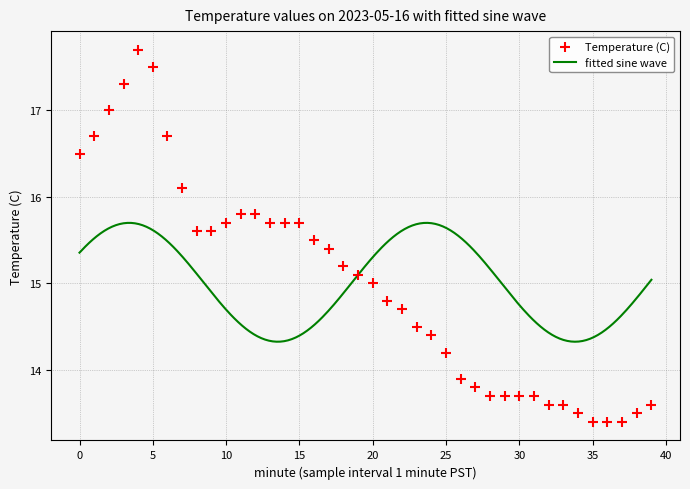

Between 5 and 18, which is larger?

5